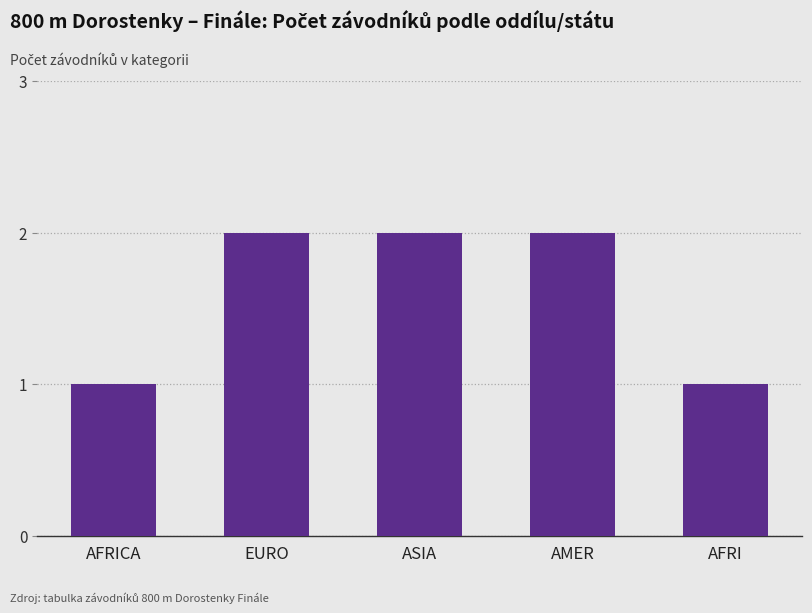

The value at AMER is 2. True or false?

True